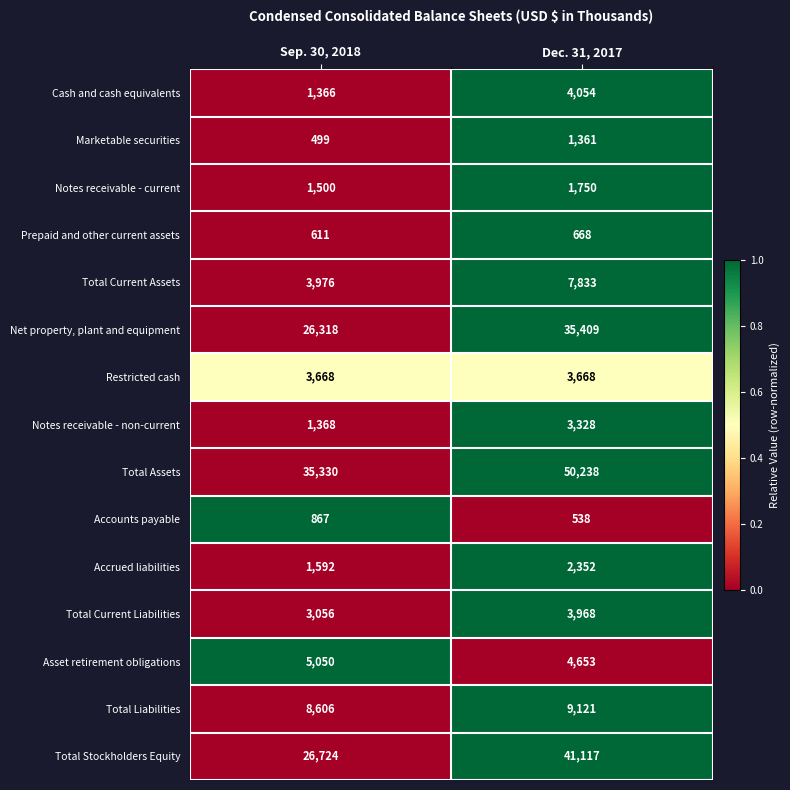

How many distinct data groups are displayed?

15